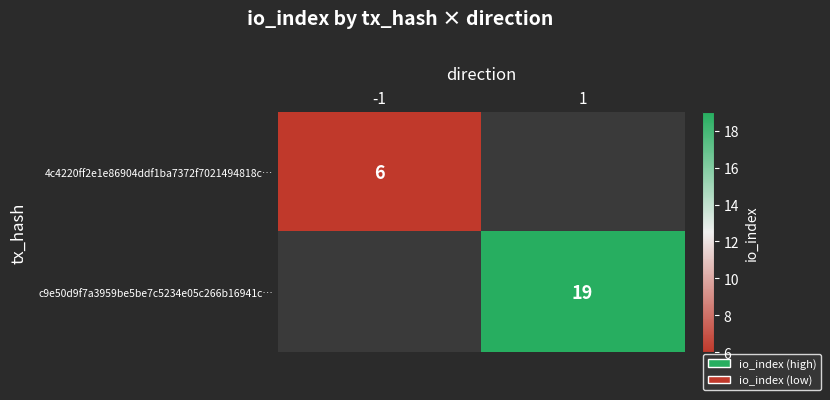

The value of 4c4220ff2e1e86904ddf1ba7372f7021494818c… at -1 is 2. True or false?

False